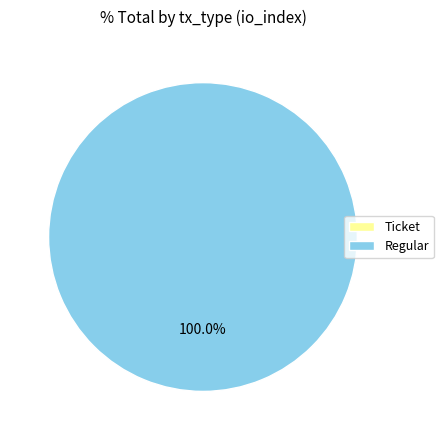

To the nearest percent, what is the difference between the Ticket and Regular slice percentages?

100%